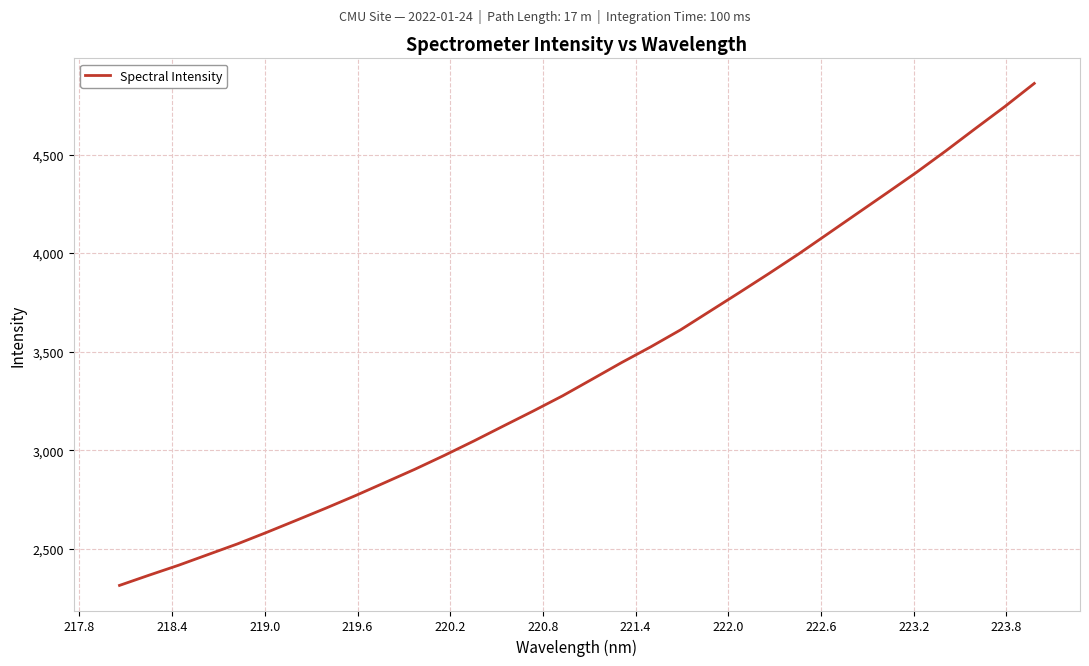

What is the maximum value shown in the chart?

4860.6